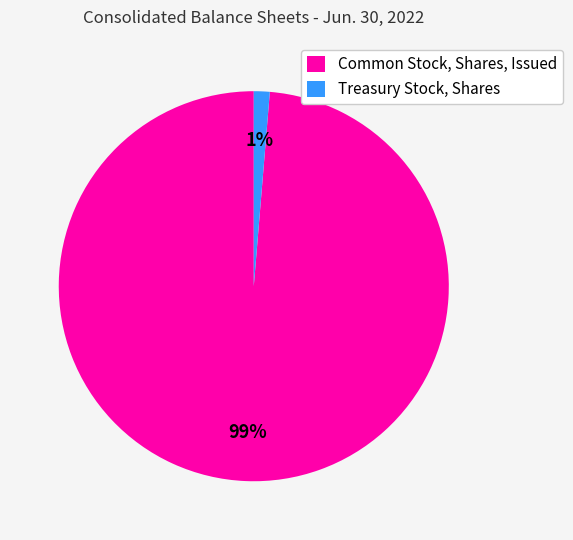

To the nearest percent, what portion does Common Stock, Shares, Issued represent?

99%